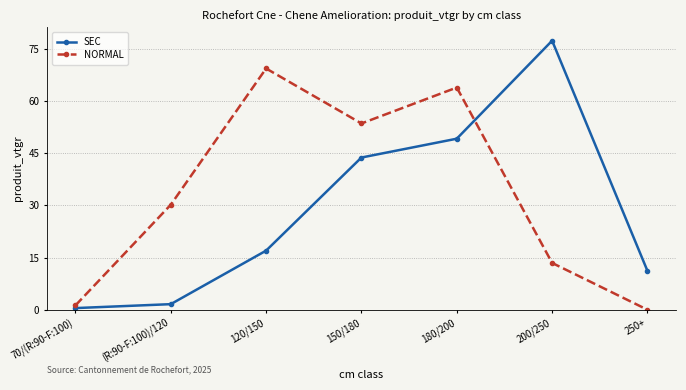

After their last crossing, which series has the higher values: SEC or NORMAL?

SEC